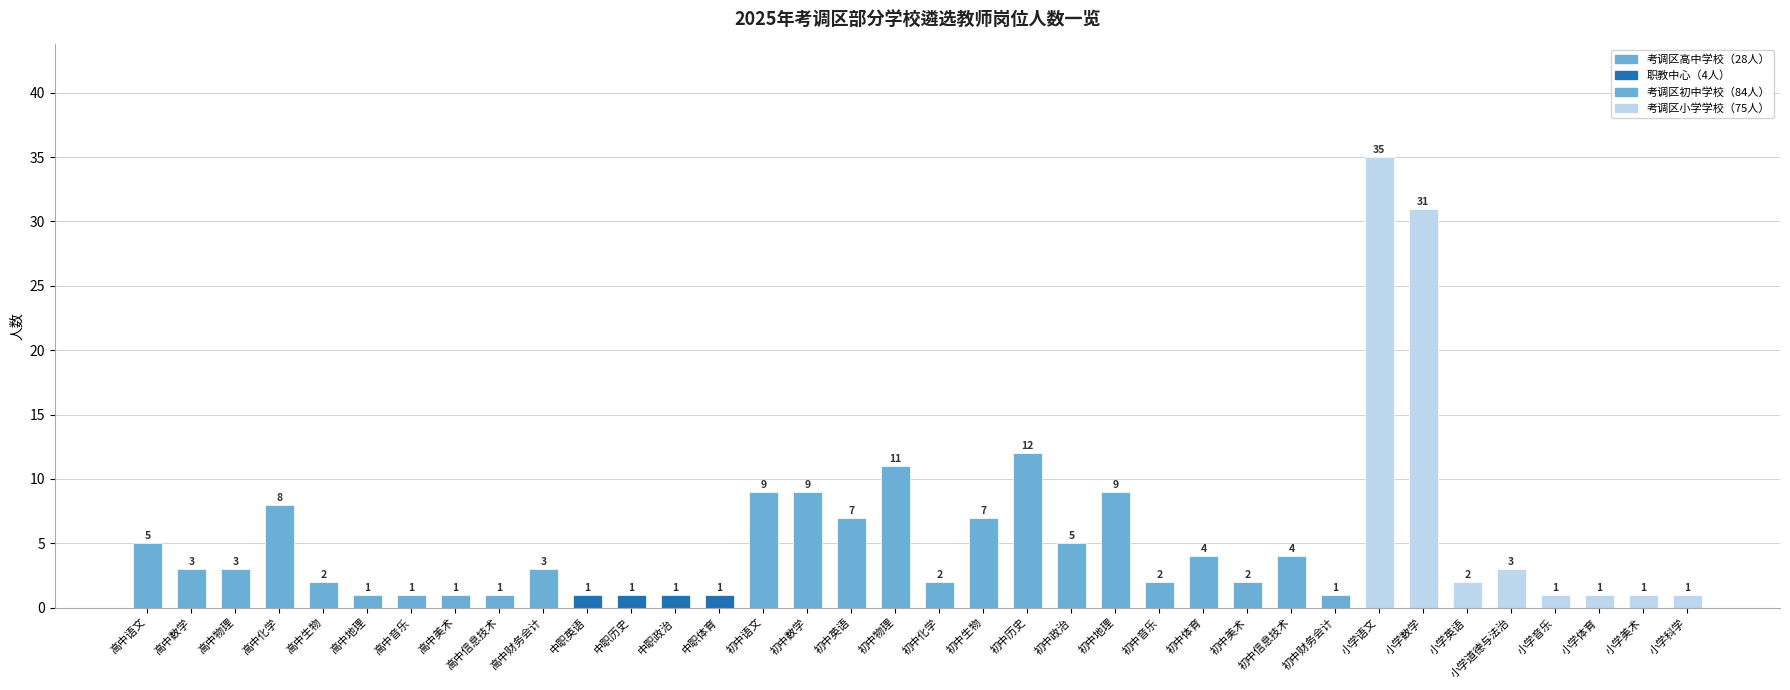

What is the difference between the second highest and minimum values?

30